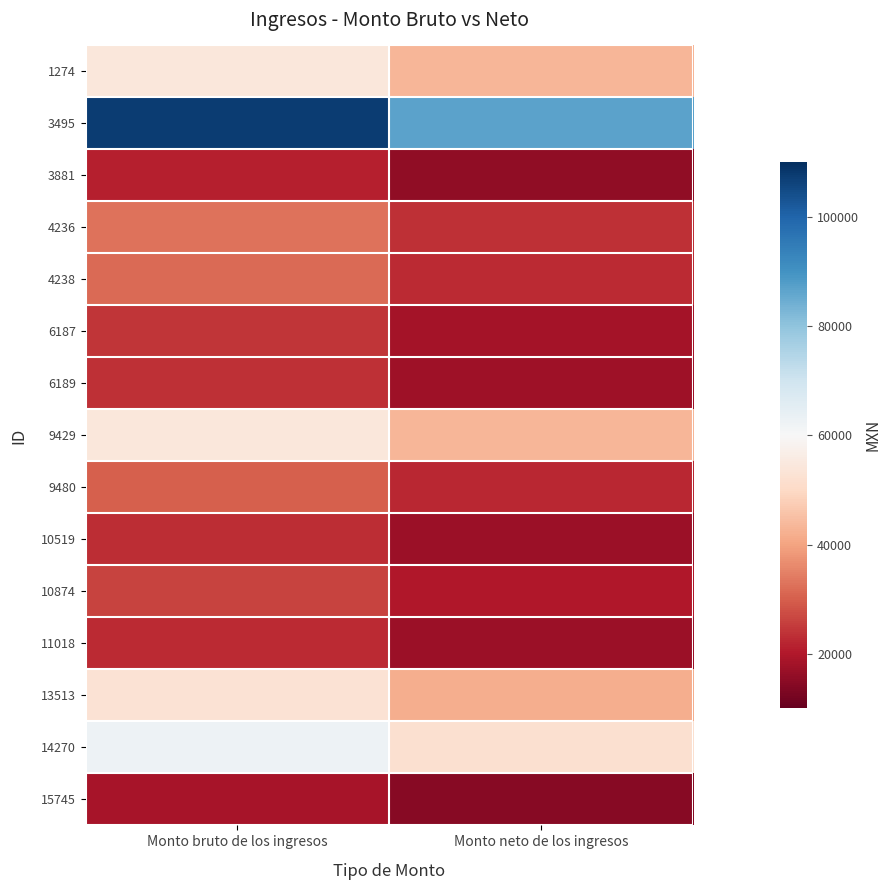

At Monto bruto de los ingresos, list the series in order from largest to smallest.

3495, 14270, 1274, 9429, 13513, 4236, 4238, 9480, 10874, 6187, 6189, 10519, 11018, 3881, 15745